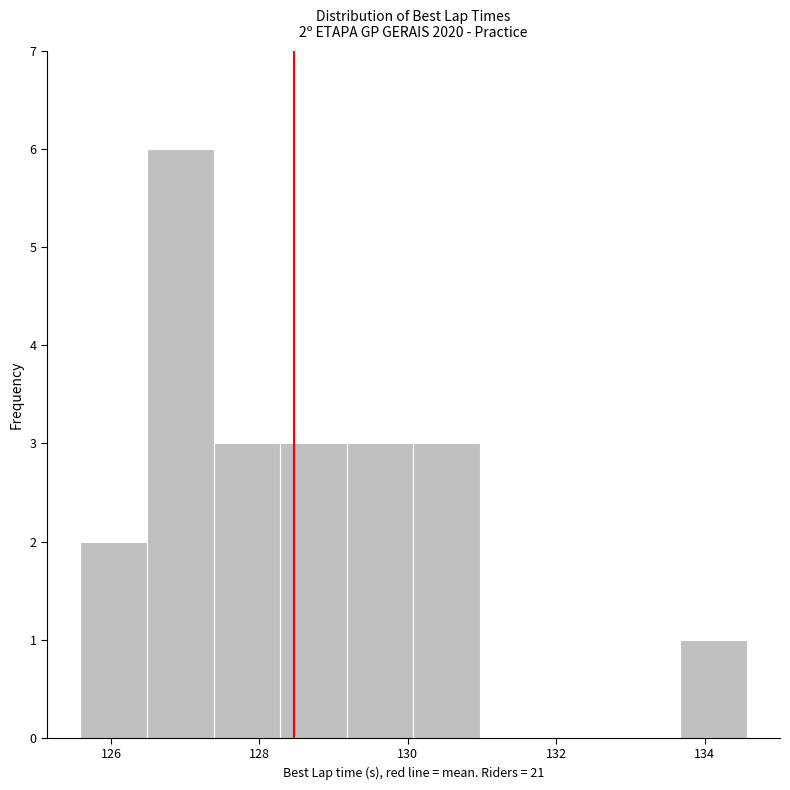

Which range on the x-axis has the tallest bar?

126.4 to 127.4